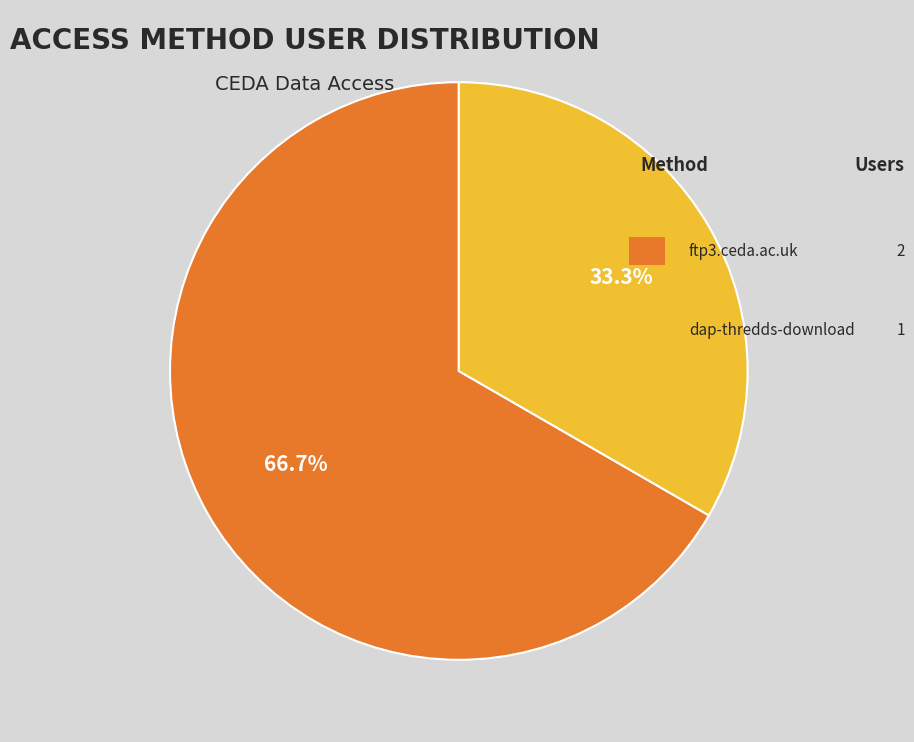

Does any single category account for the majority?

Yes